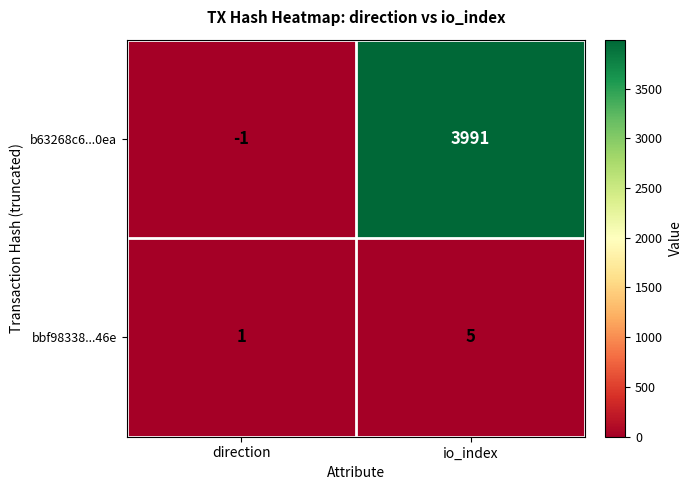

How many data points does each series have?

2